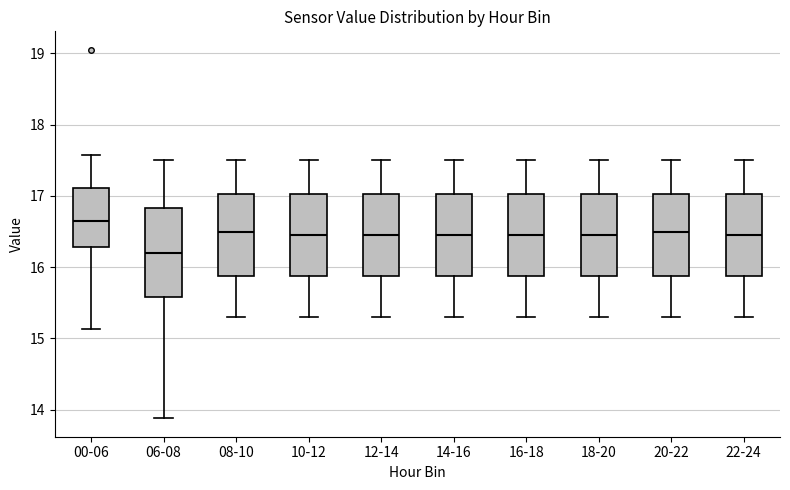

Reading left to right, read every box against the y-axis: the position of its median line, the range the box covers, and the ends of its whiskers. The values are not printed on the chart, so give them approximately, as read against the axis.

00-06: median 16.7, box 16.3 to 17.1, whiskers 15.1 to 17.6
06-08: median 16.2, box 15.6 to 16.8, whiskers 13.9 to 17.5
08-10: median 16.5, box 15.9 to 17.0, whiskers 15.3 to 17.5
10-12: median 16.5, box 15.9 to 17.0, whiskers 15.3 to 17.5
12-14: median 16.5, box 15.9 to 17.0, whiskers 15.3 to 17.5
14-16: median 16.5, box 15.9 to 17.0, whiskers 15.3 to 17.5
16-18: median 16.5, box 15.9 to 17.0, whiskers 15.3 to 17.5
18-20: median 16.5, box 15.9 to 17.0, whiskers 15.3 to 17.5
20-22: median 16.5, box 15.9 to 17.0, whiskers 15.3 to 17.5
22-24: median 16.5, box 15.9 to 17.0, whiskers 15.3 to 17.5